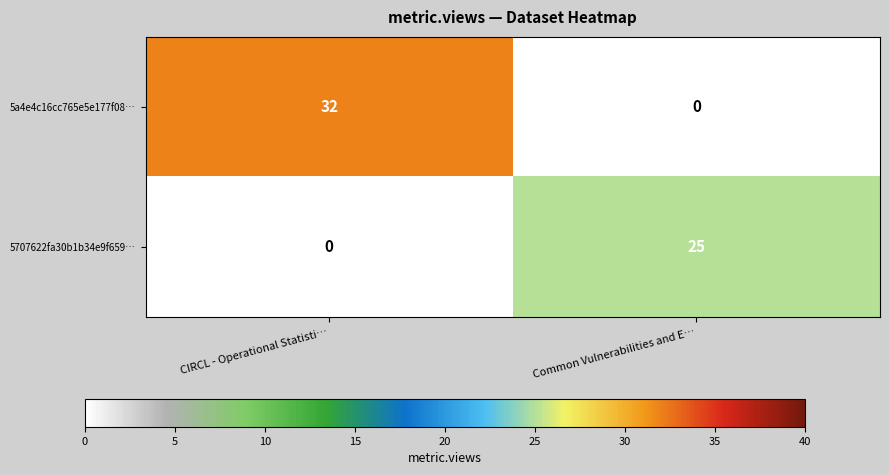

Is it true that 5707622fa30b1b34e9f659… equals 0 at CIRCL - Operational Statisti…?

True